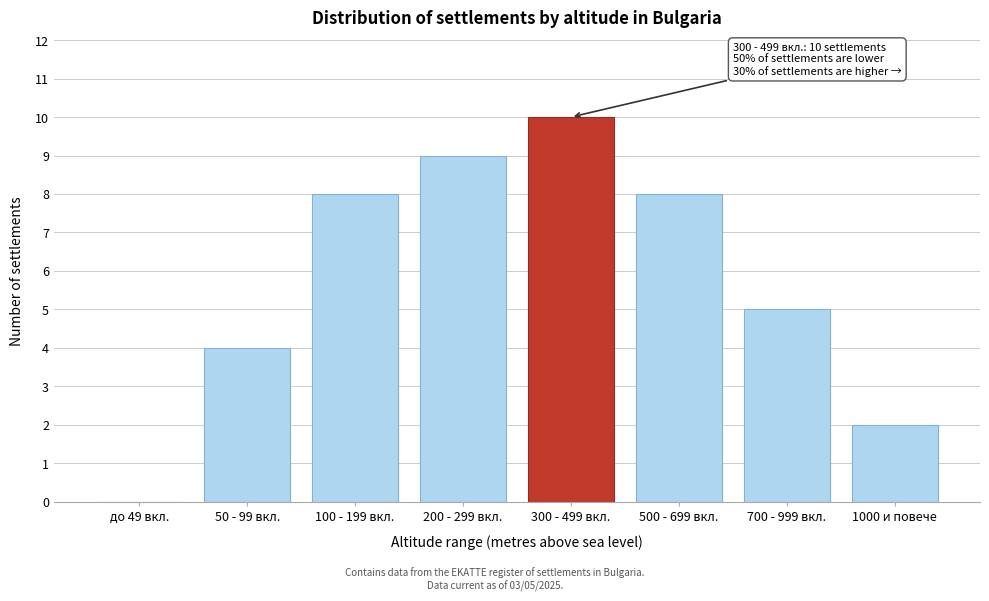

Reading left to right, list all the values displayed in this chart.

до 49 вкл.=0	50 - 99 вкл.=4	100 - 199 вкл.=8	200 - 299 вкл.=9	300 - 499 вкл.=10	500 - 699 вкл.=8	700 - 999 вкл.=5	1000 и повече=2